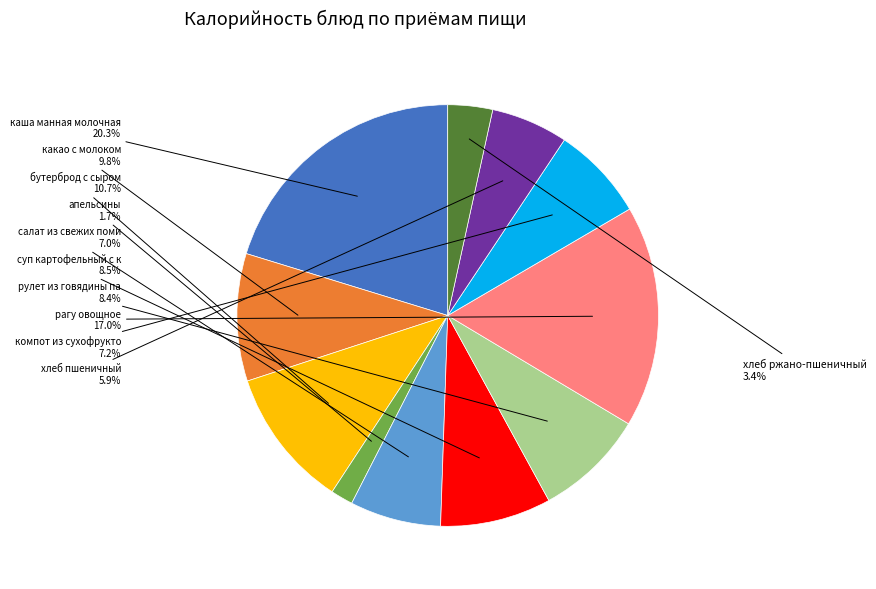

How many slices are in this pie chart?

11